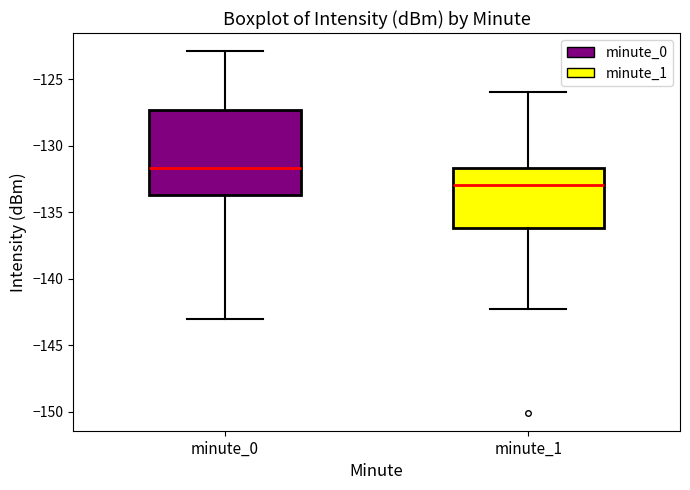

Which box is the tallest, from its lower edge to its upper edge?

minute_0